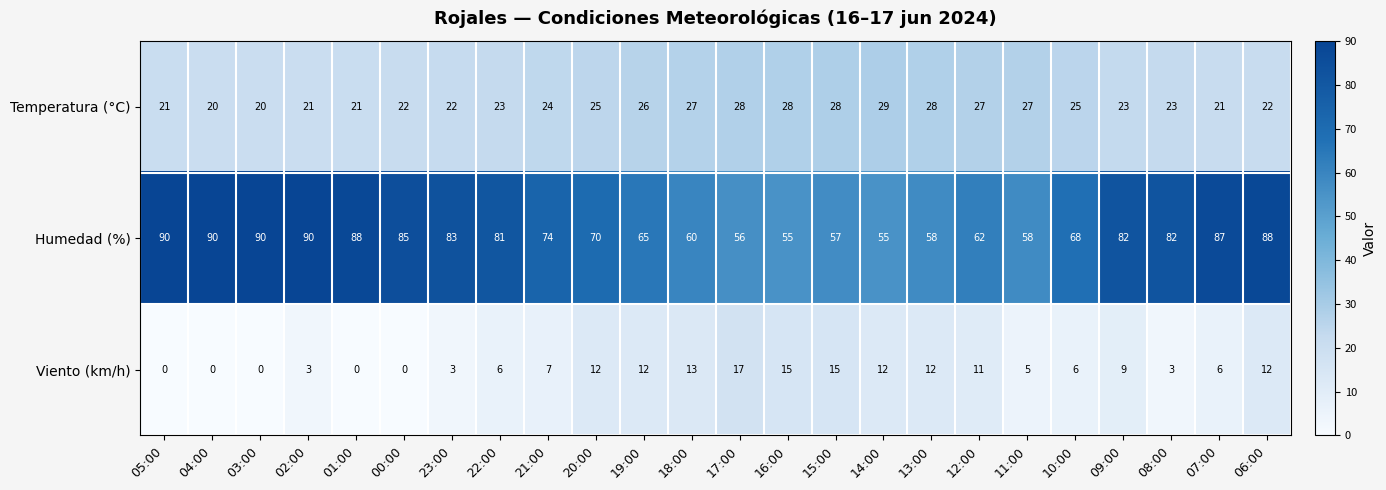

What is the difference between the second highest and minimum values in the Humedad (%) series?

35